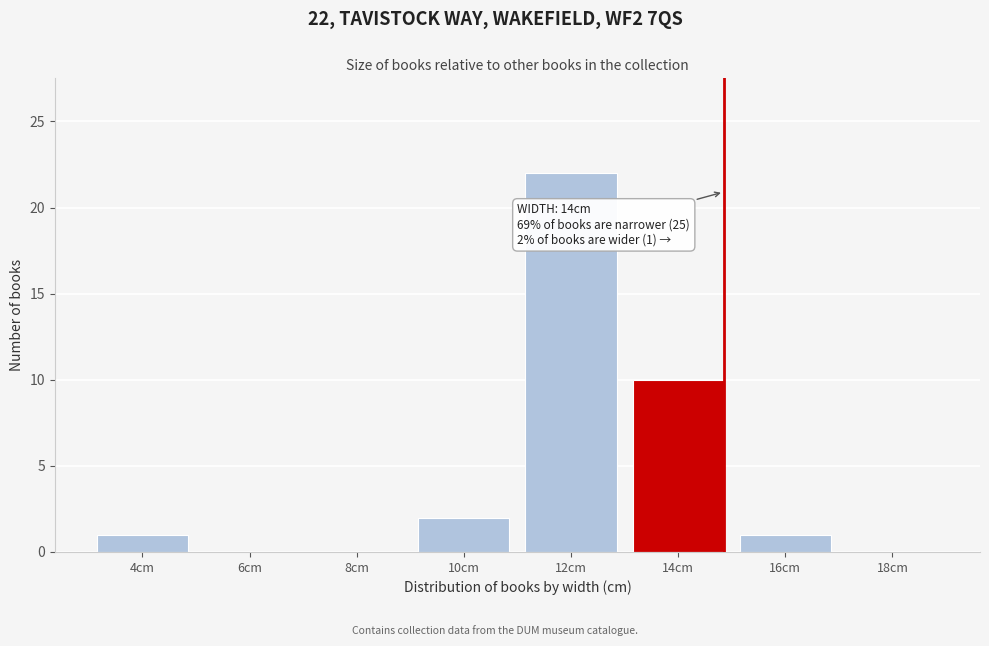

Reading left to right, what are all the values shown in this chart?

4cm=1	6cm=0	8cm=0	10cm=2	12cm=22	14cm=10	16cm=1	18cm=0